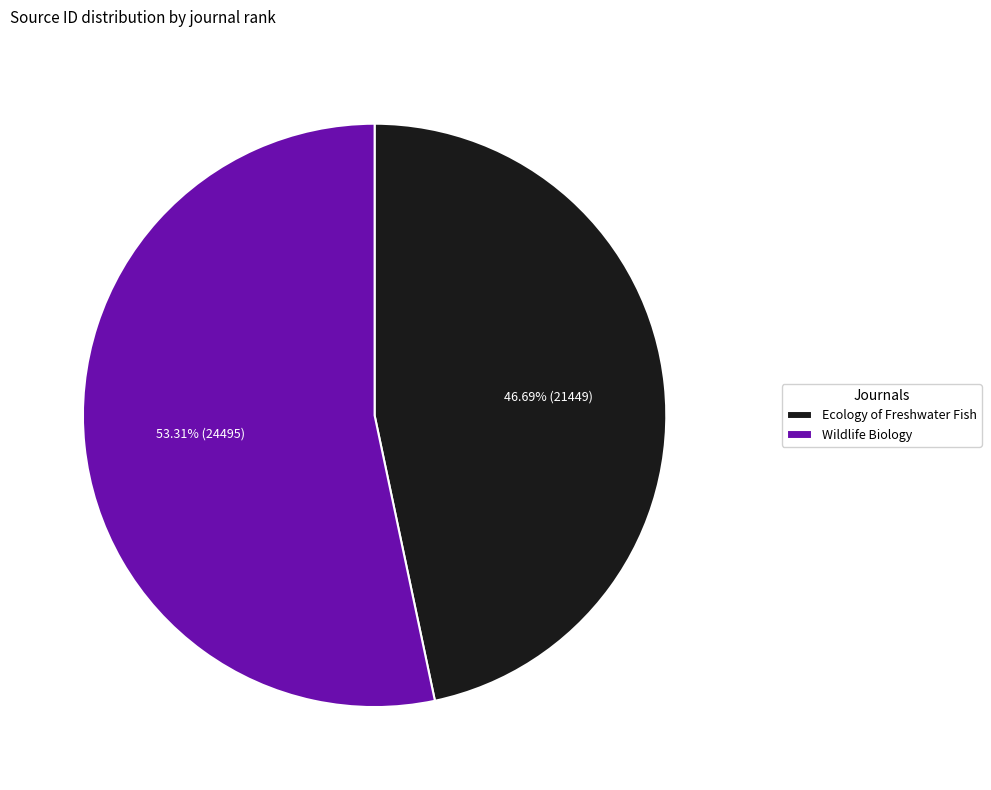

Which slice is the largest?

Wildlife Biology